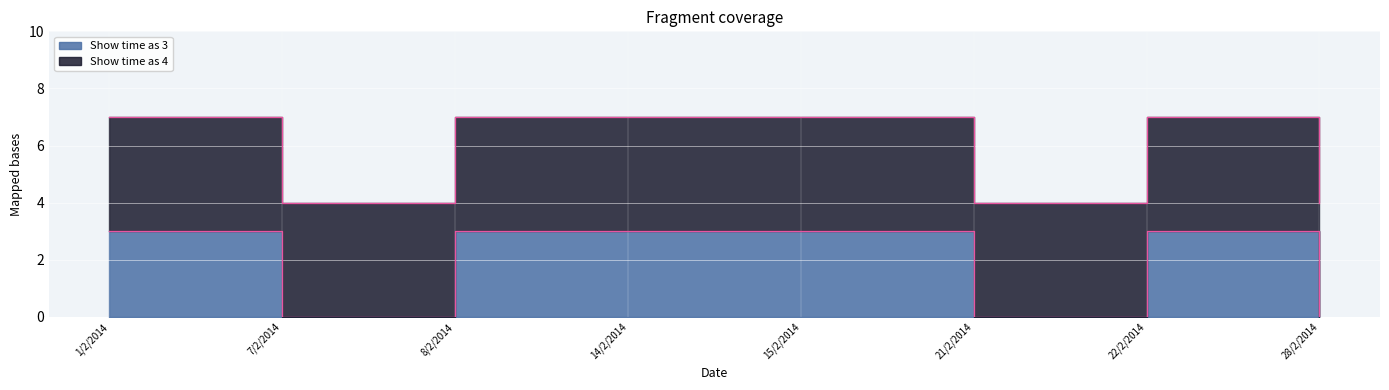

Reading left to right, list all the values displayed in this chart.

1/2/2014=3	7/2/2014=0	8/2/2014=3	14/2/2014=3	15/2/2014=3	21/2/2014=0	22/2/2014=3	28/2/2014=0